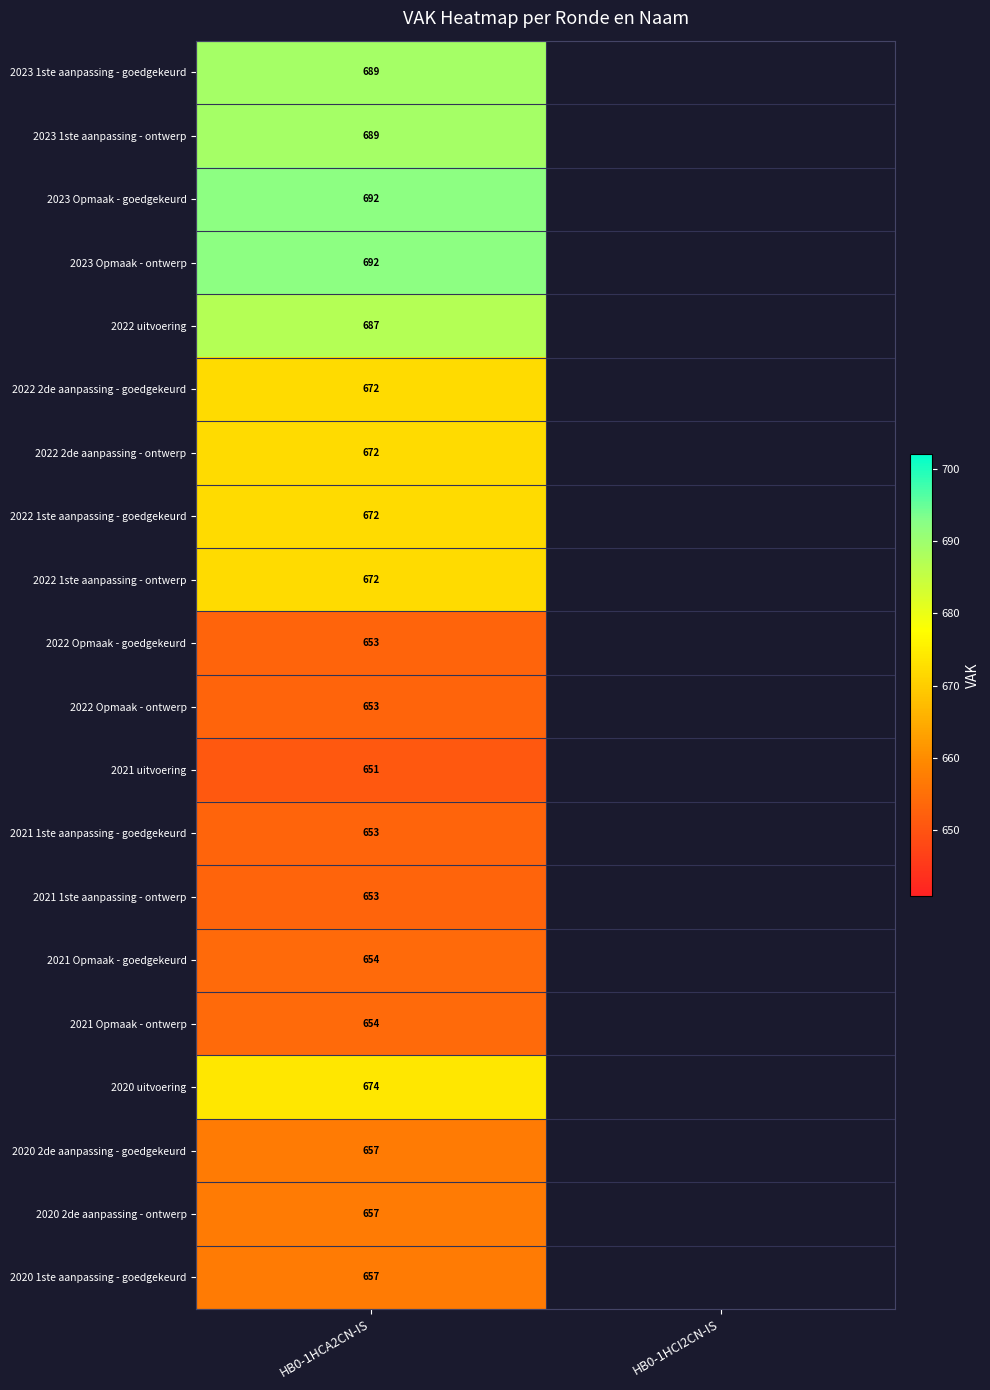

Count the number of data series in this chart.

20